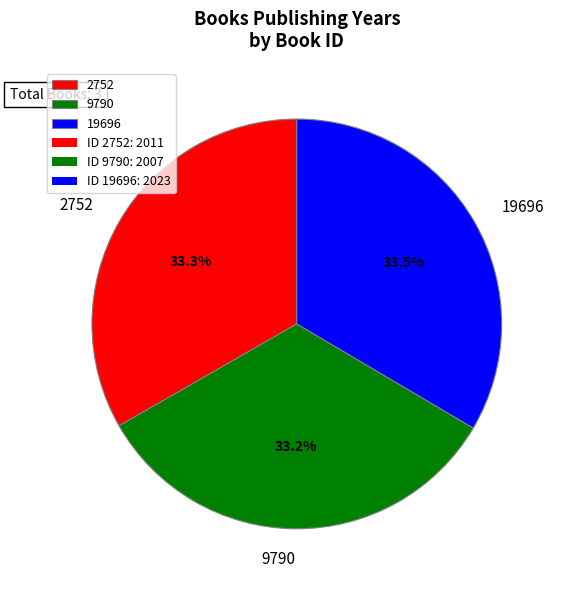

Combined, do 9790 and 19696 account for over 50%?

Yes